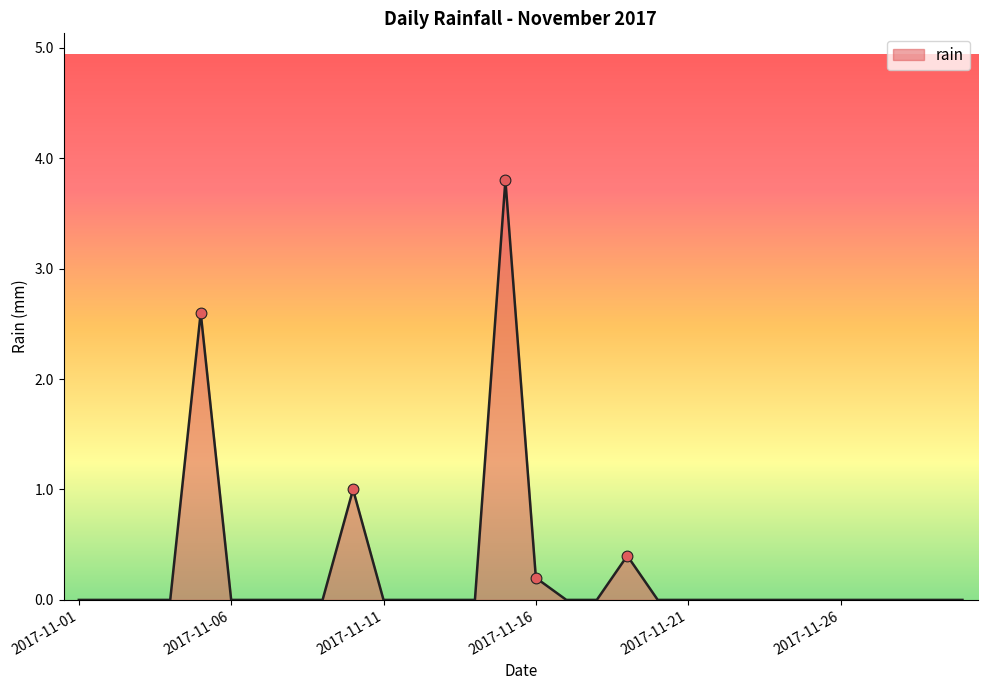

What is the difference between the maximum and minimum values?

3.8